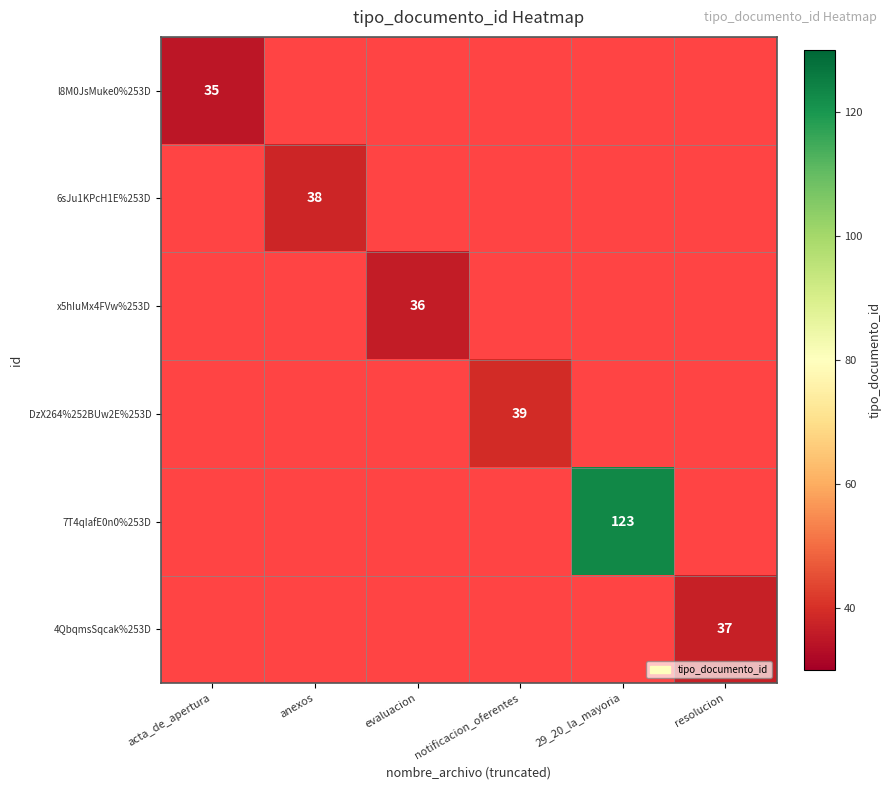

What is the minimum value shown in the chart?

35.0